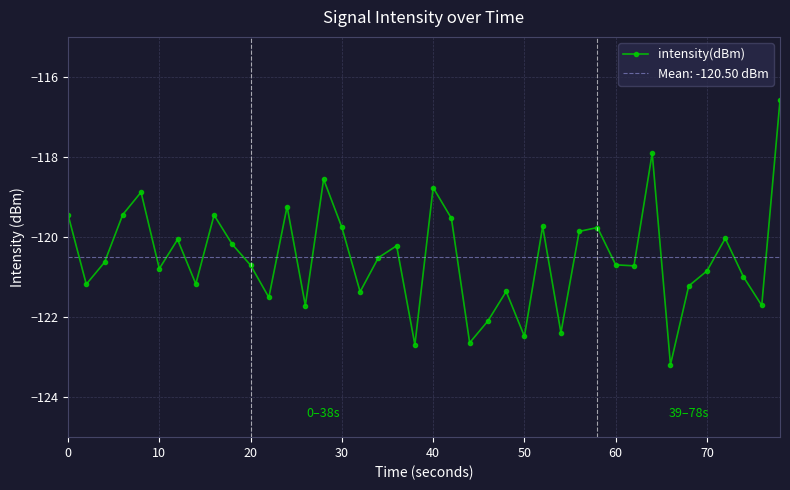

What is the maximum value for intensity(dBm)?

-116.6